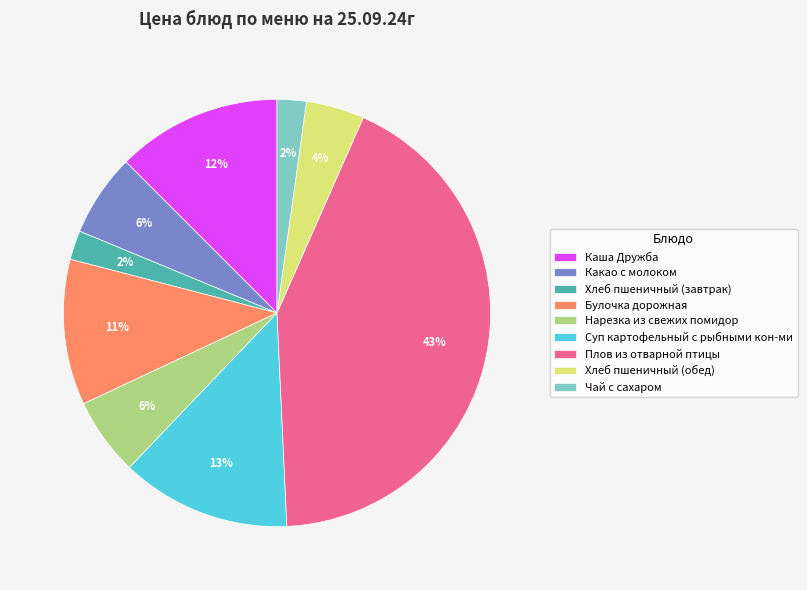

Which has a higher value, Хлеб пшеничный (завтрак) or Суп картофельный с рыбными кон-ми?

Суп картофельный с рыбными кон-ми